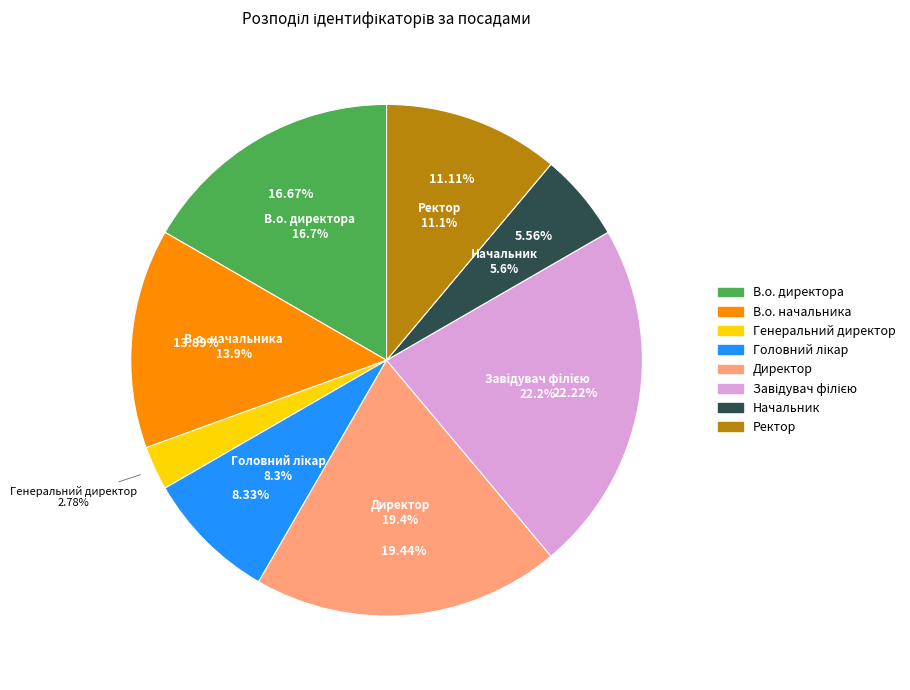

What percentage is the Завідувач філією slice, to the nearest percent?

22%